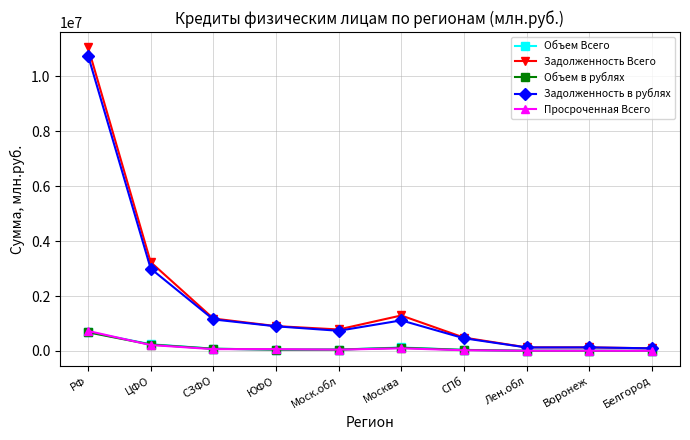

Is the value of Задолженность в рублях at Лен.обл greater than the value of Объем в рублях at Белгород?

Yes